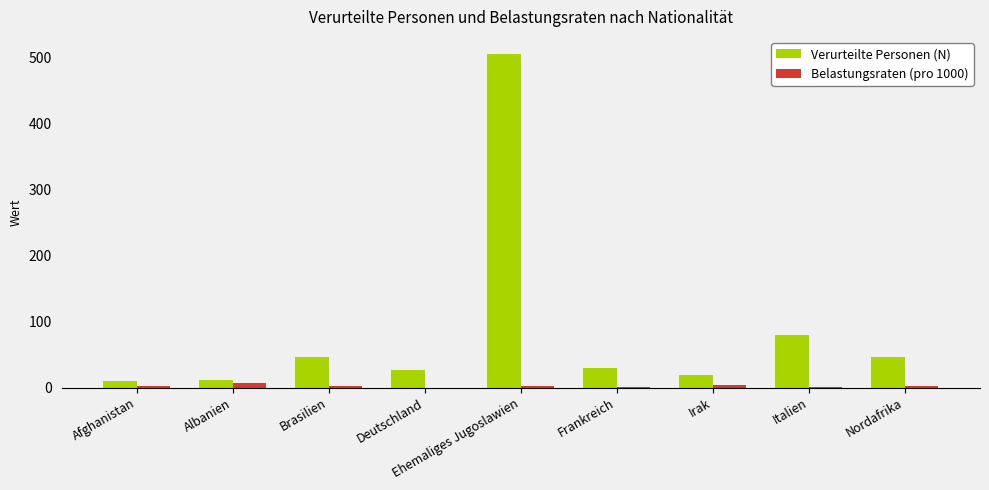

How many categories are shown in the chart?

9